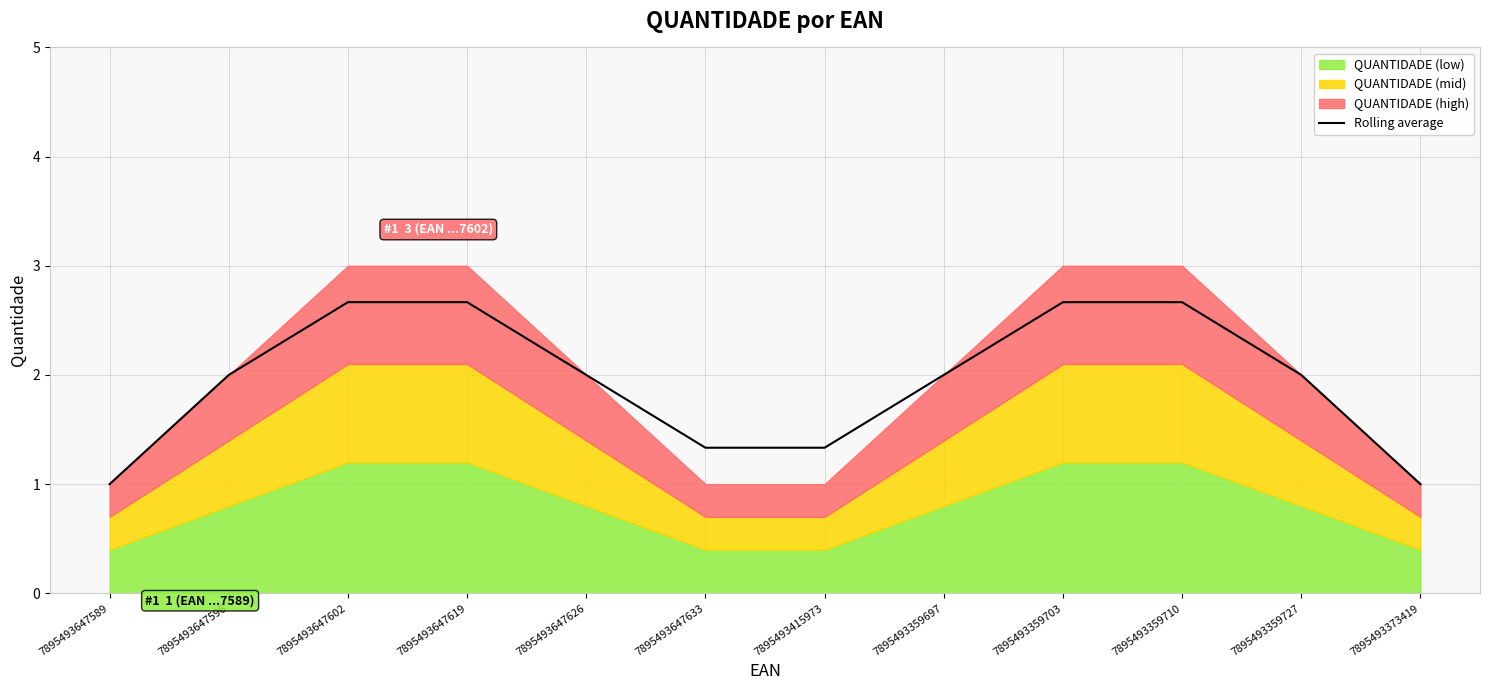

What is the sum of all values?

23.3